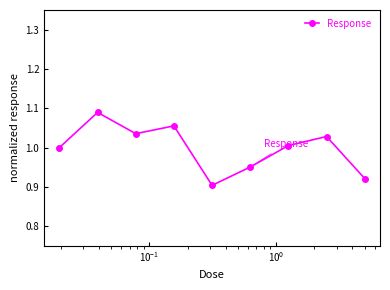

What is the difference between the maximum and minimum values?

0.2